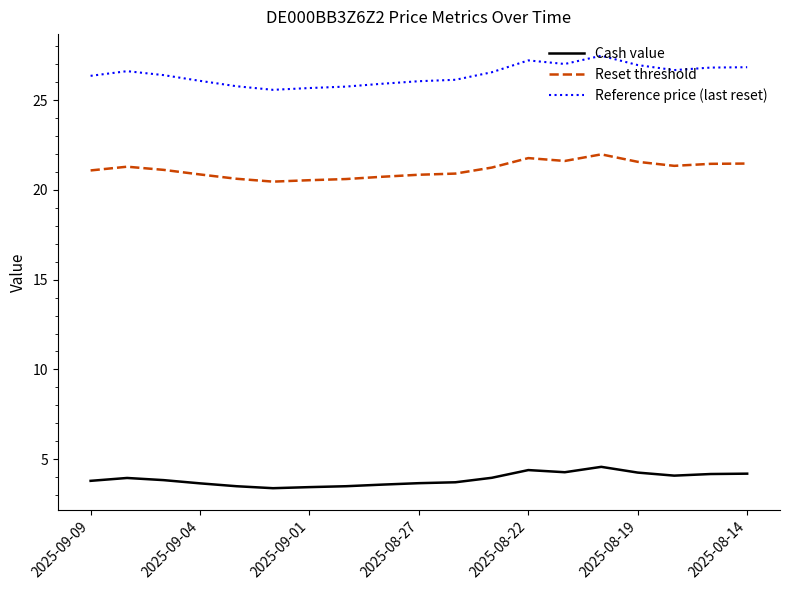

What is the difference between the maximum and minimum values in the Reset threshold series?

1.5